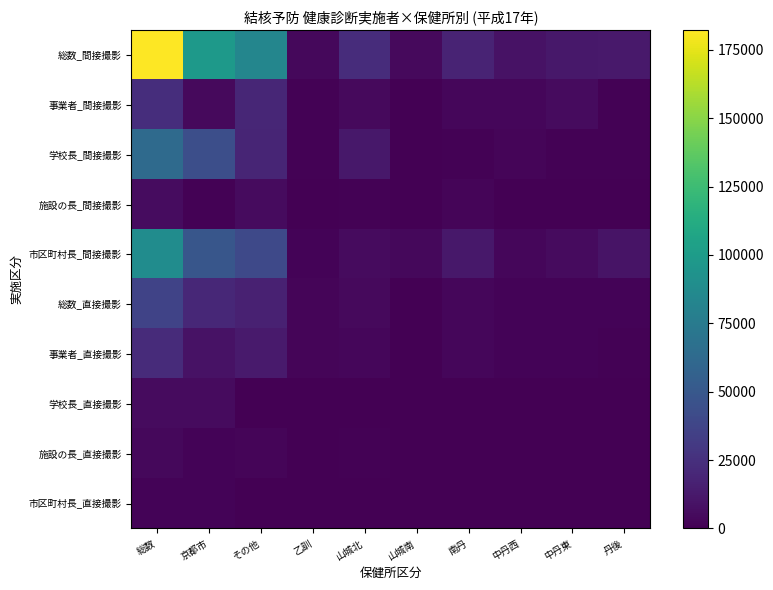

Between その他 and 丹後, which series saw the biggest shift?

総数_間接撮影